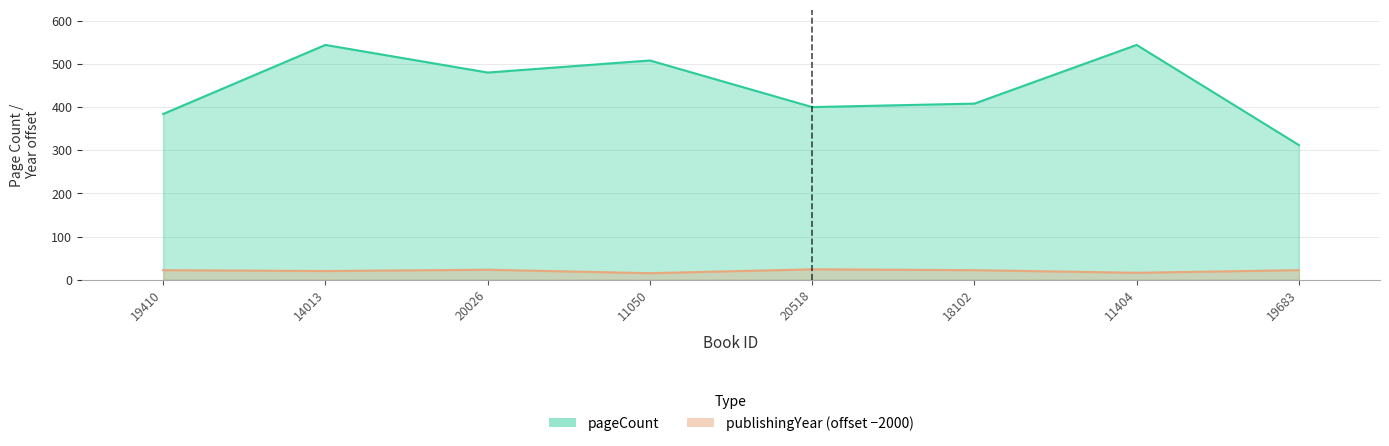

Which series has the largest total across all categories?

pageCount